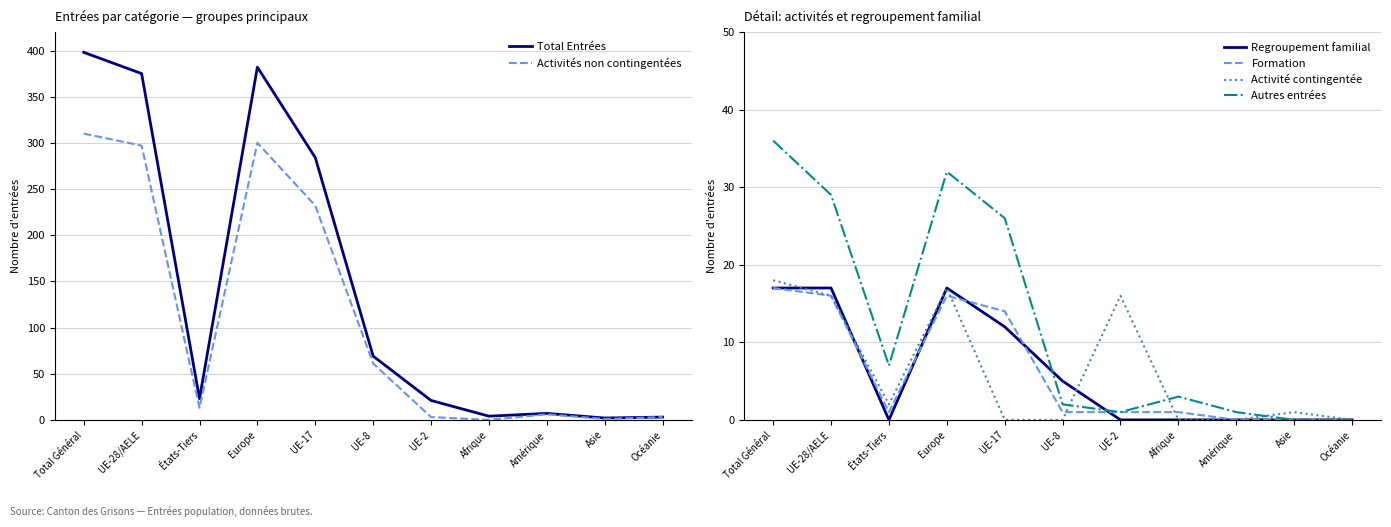

Where is the first local maximum for Activité contingentée?

Europe